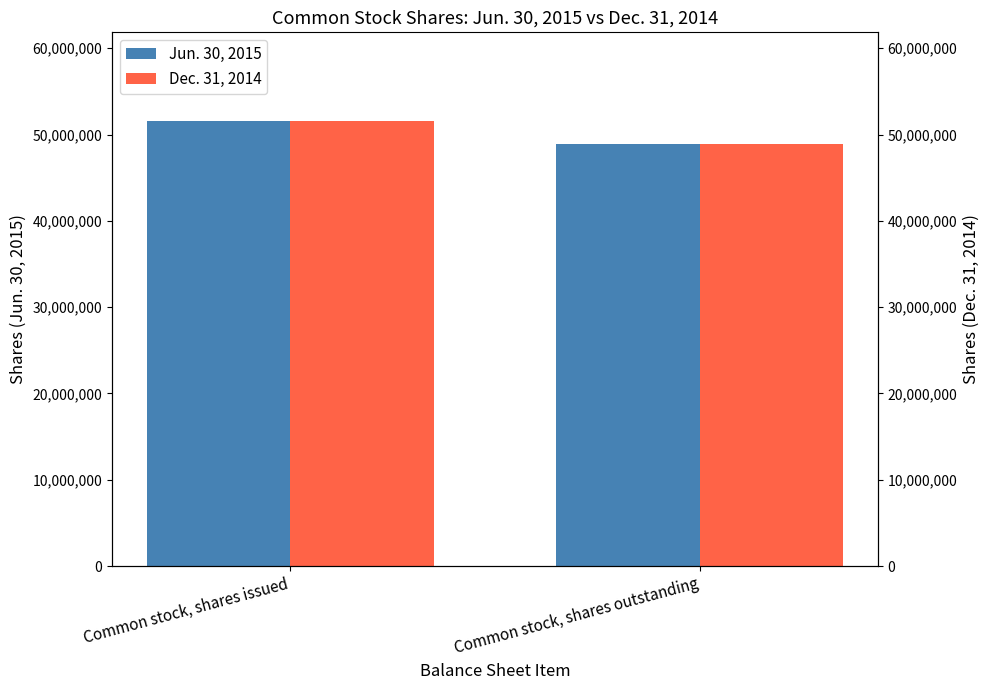

How many data points does each series have?

2